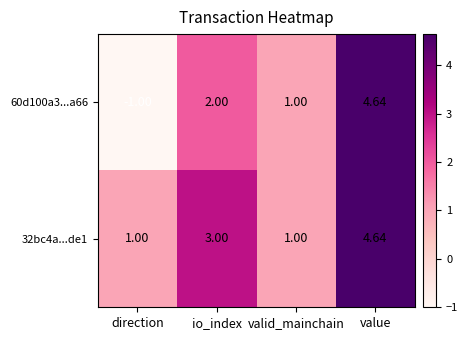

At which label is 60d100a3...a66 closest to 1?

valid_mainchain